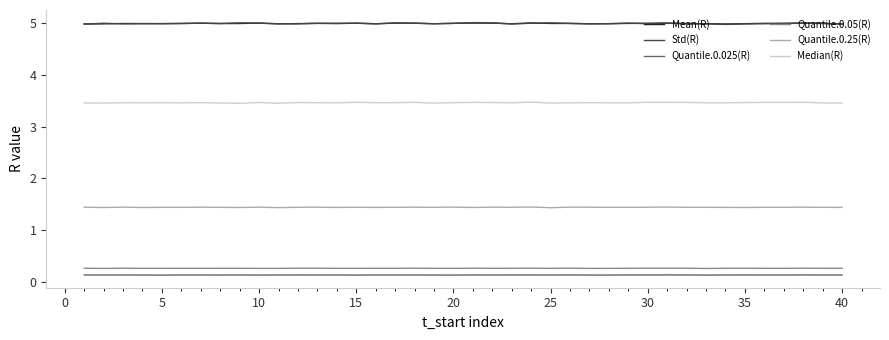

True or false: Quantile.0.25(R) and Std(R) intersect in this chart.

False